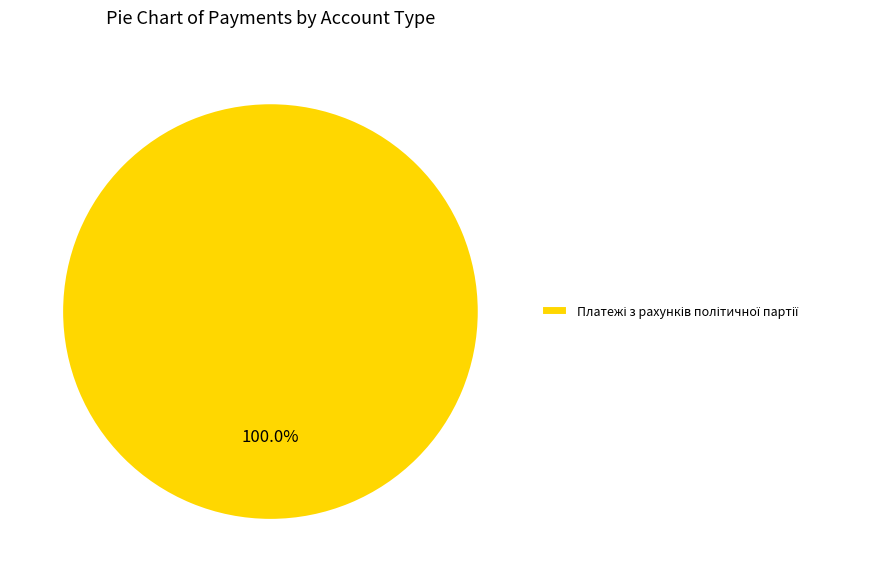

Does any single category account for the majority?

Yes